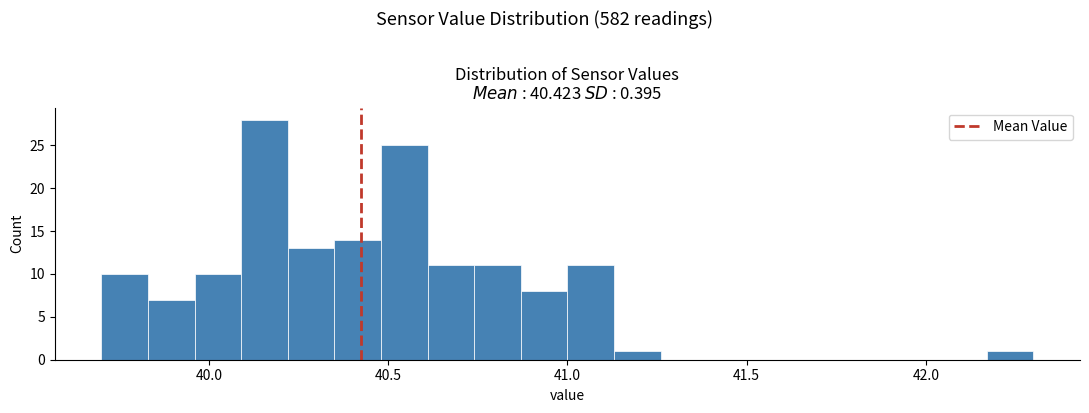

Around what value on the x-axis is the tallest bar? Give the approximate position of its centre, as read against the axis.

40.15